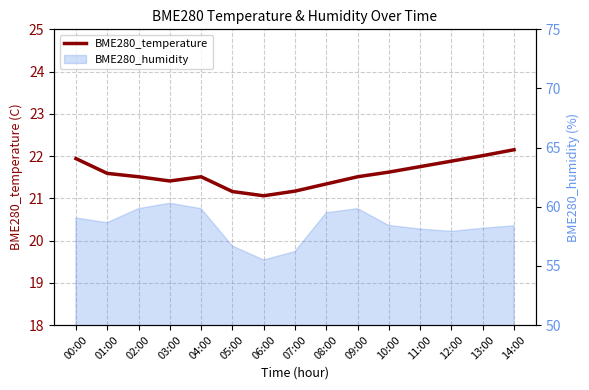

What is the label of the 3rd point from the left?

02:00